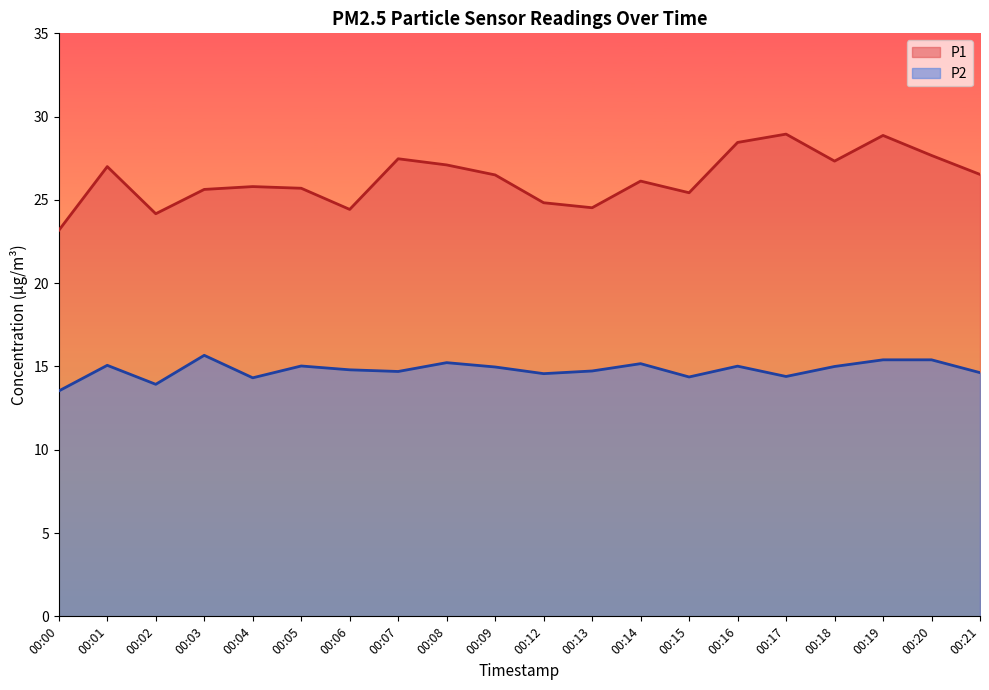

What are all the series names shown in the legend?

P1, P2